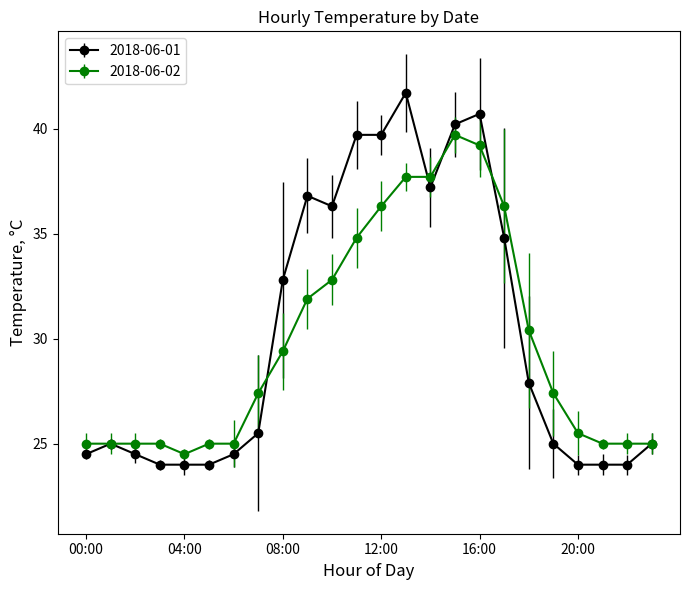

What is the value of the 2018-06-02 point at the 4th from the left?

25.0